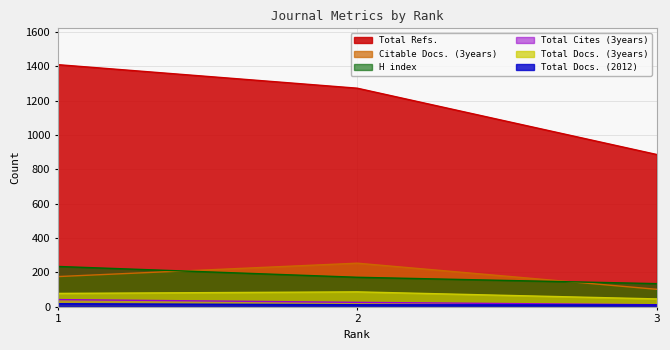

At 2, list the series in order from smallest to largest.

Total Docs. (2012), Total Cites (3years), Total Docs. (3years), H index, Citable Docs. (3years), Total Refs.